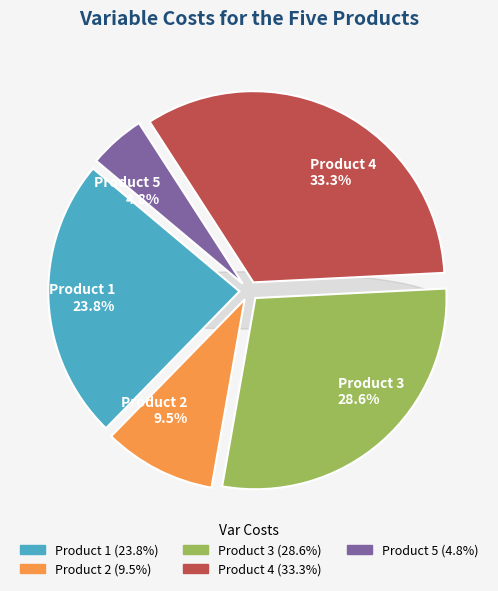

How many slices are in this pie chart?

5